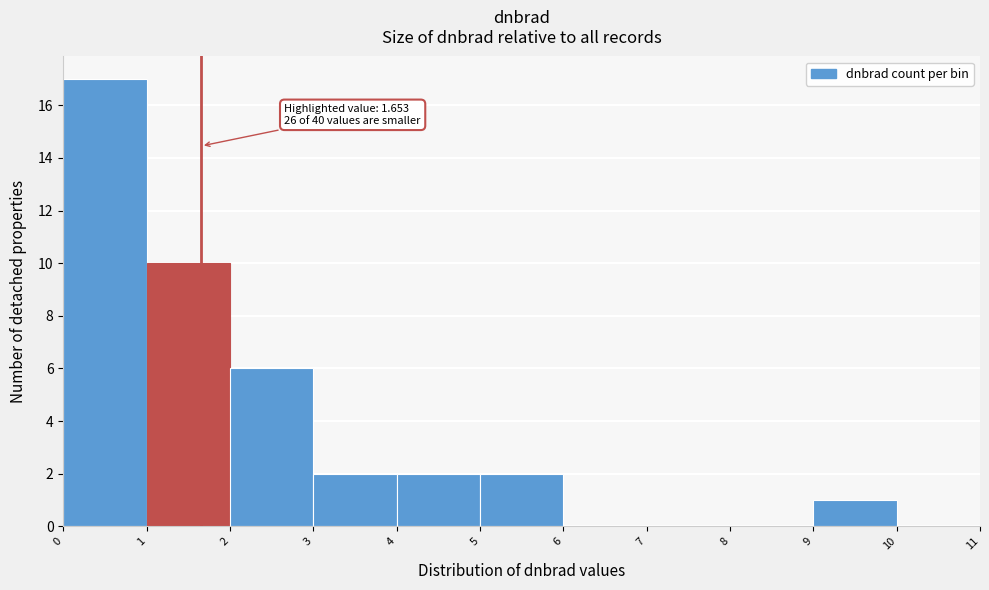

Over which range of the x-axis is the bar tallest?

0 to 1